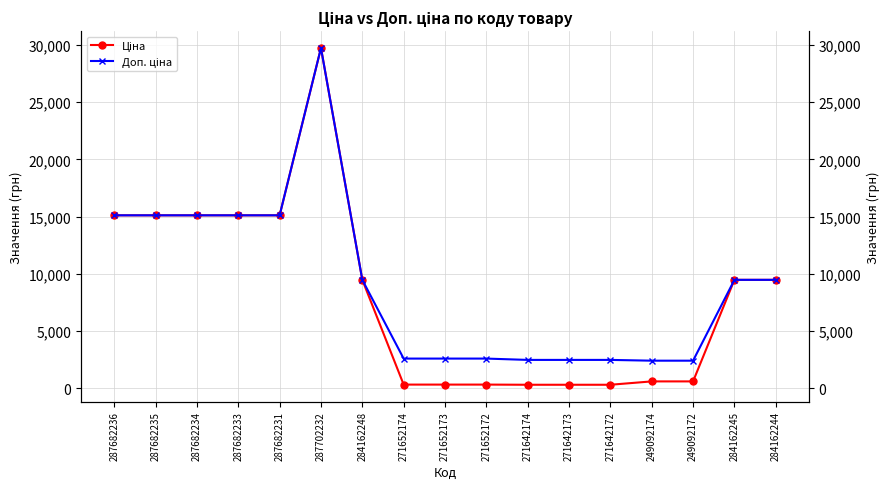

At which category is the sum across all series the highest?

287702232